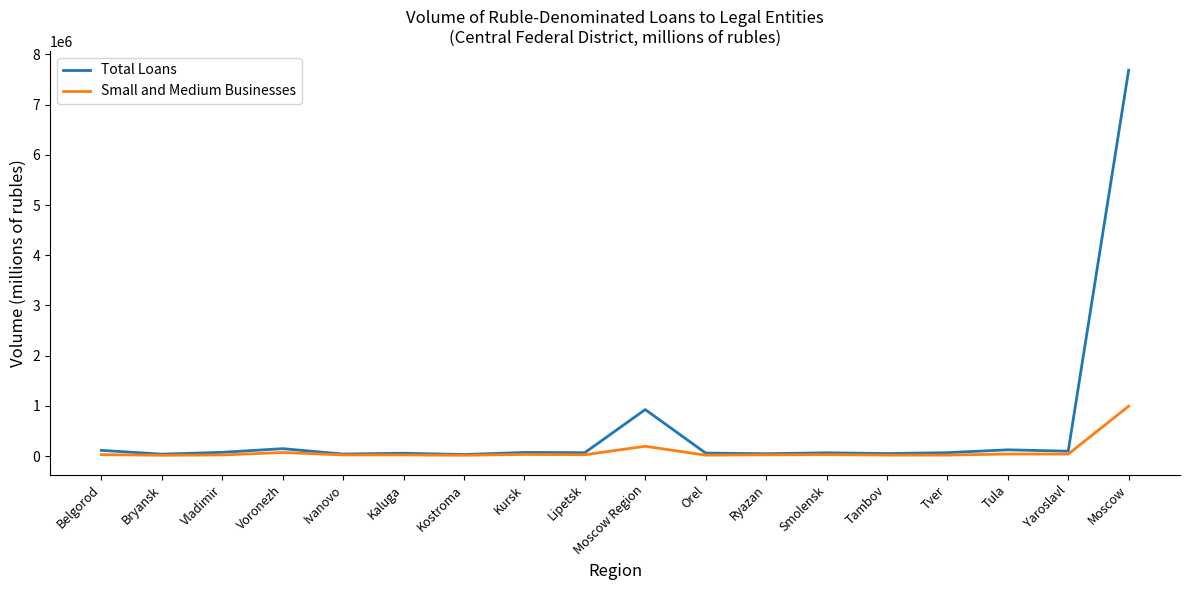

At which category is the sum across all series the highest?

Moscow